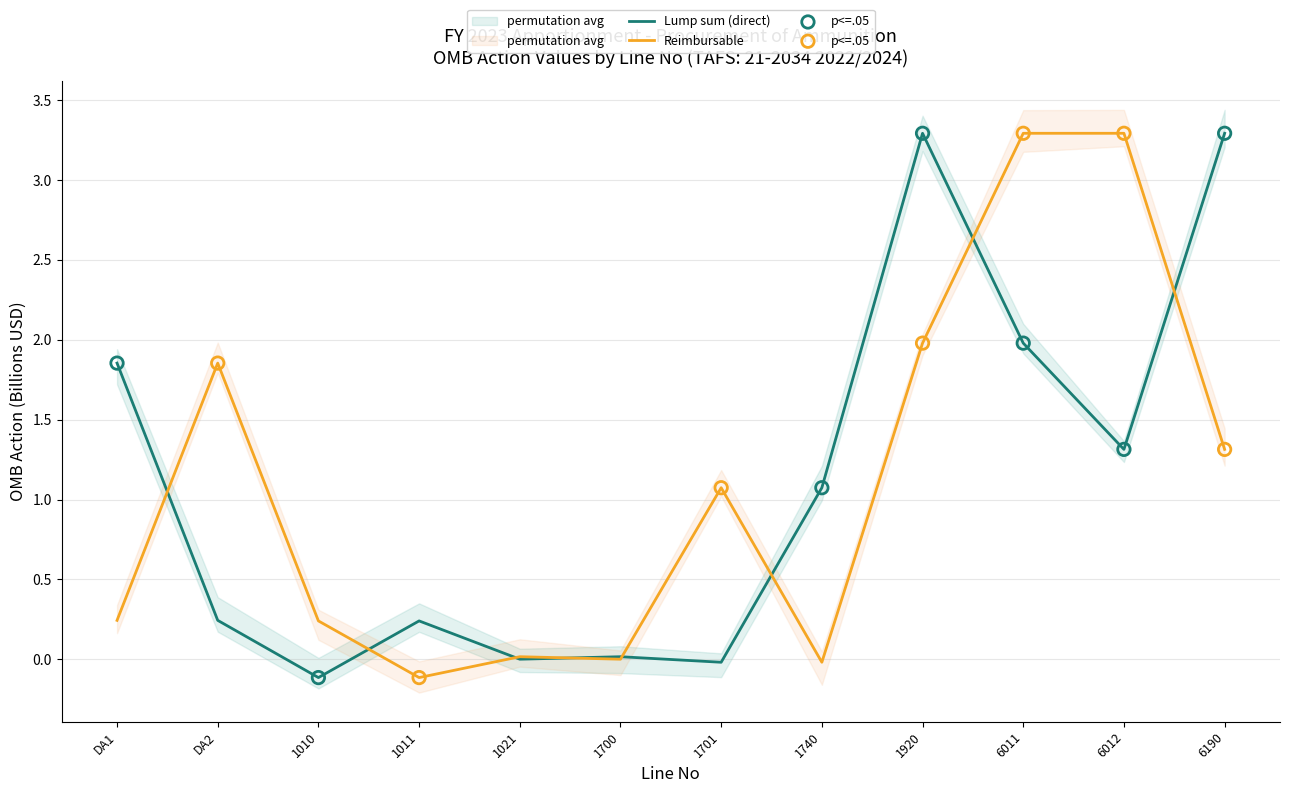

Between 1700 and 6012, which is larger?

6012